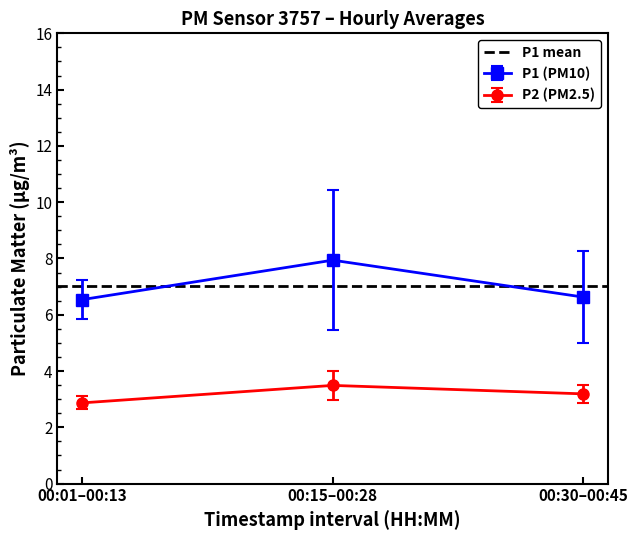

How many data points in P2 (PM2.5) are above 3?

2